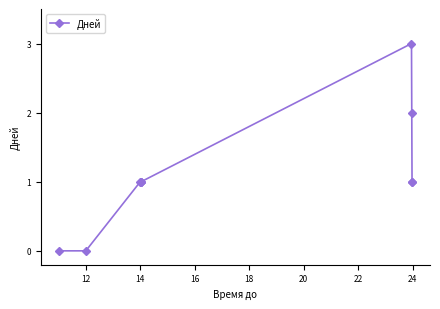

What is the value of the 4th point from the left?

1